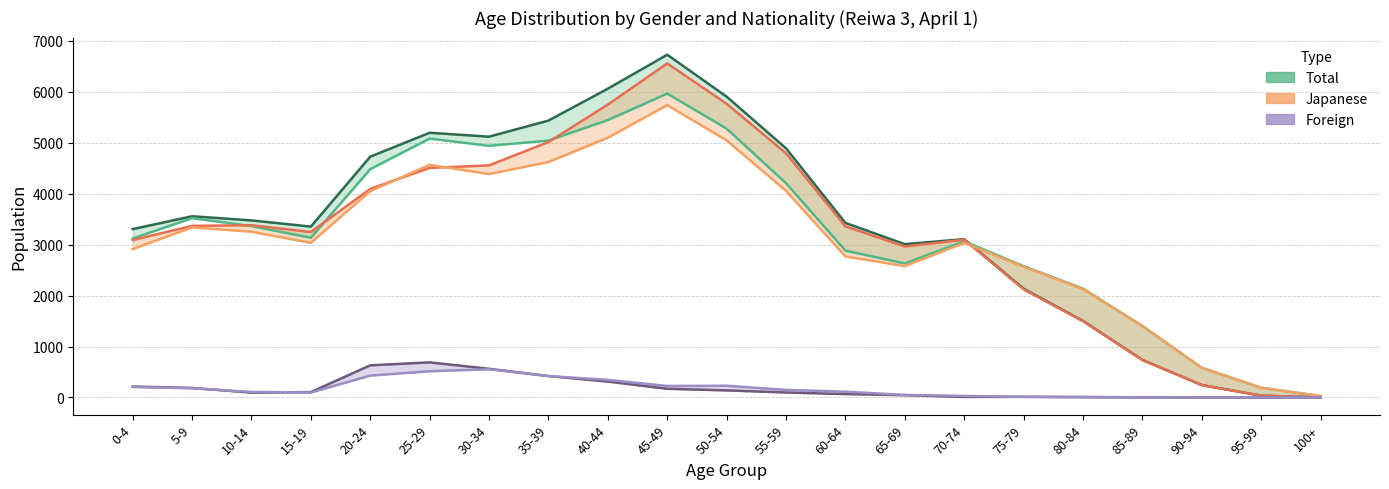

The value of Foreign Male at 50-54 is 185. True or false?

False